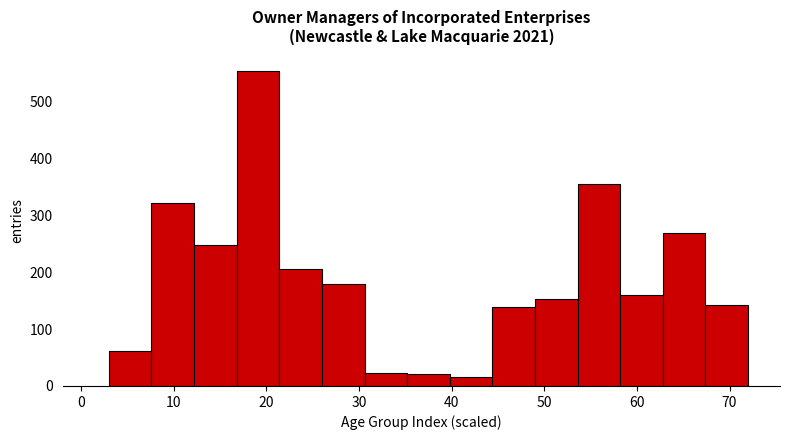

Over which range of the x-axis is the bar tallest?

16.8 to 21.4